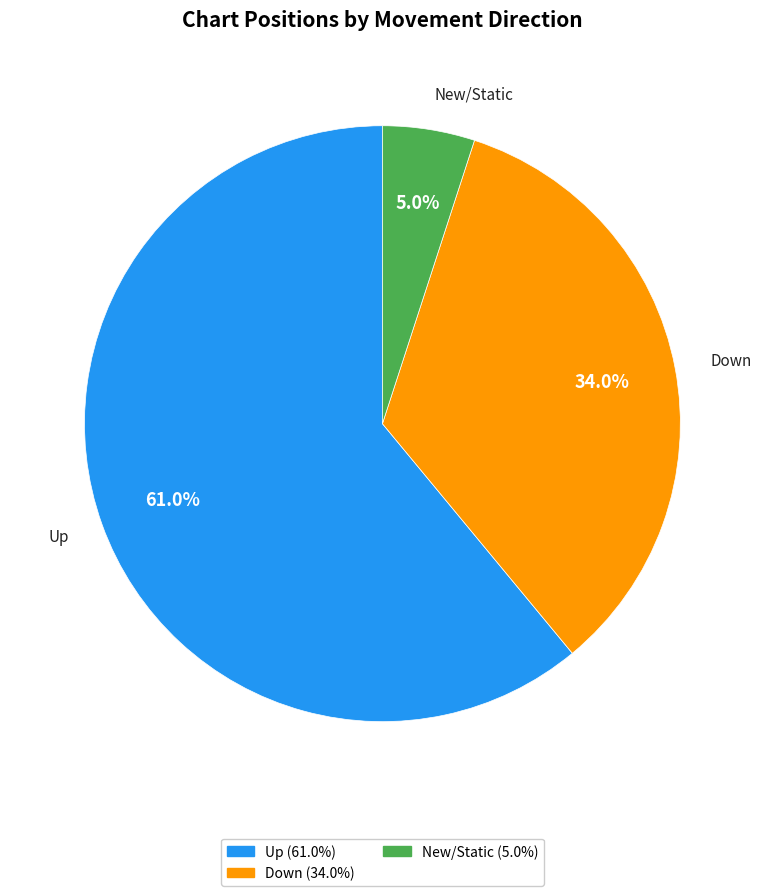

Is there any slice that represents more than half of the pie?

Yes